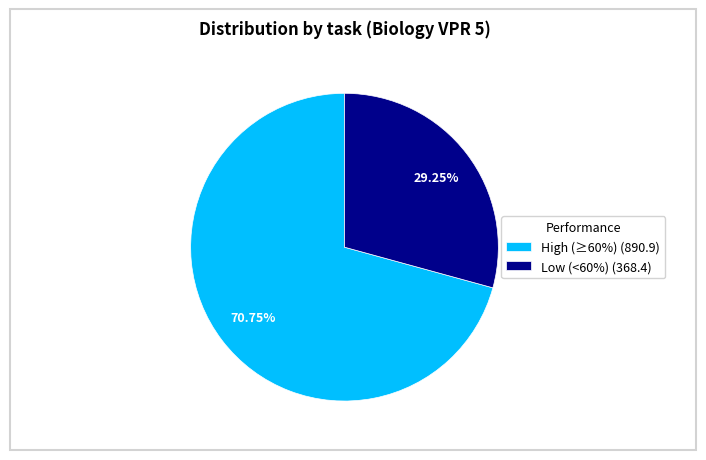

Does any single category account for the majority?

Yes